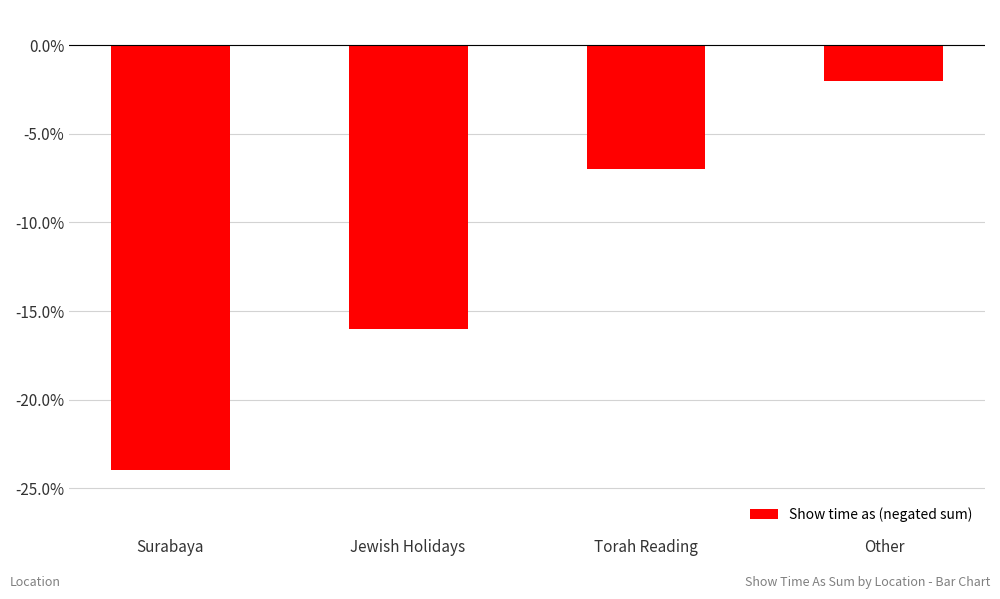

Reading left to right, extract all data points from this chart.

Surabaya=-24	Jewish Holidays=-16	Torah Reading=-7	Other=-2